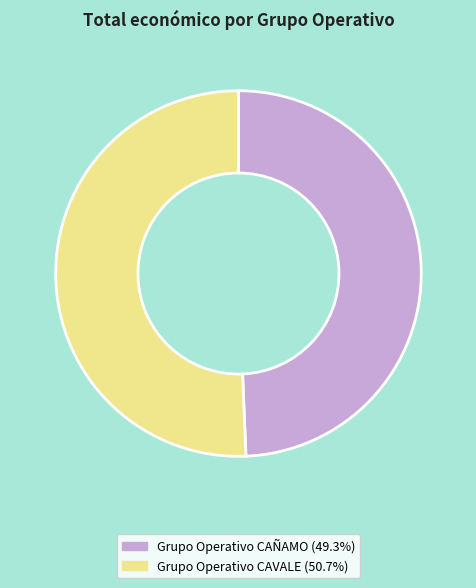

Is Grupo Operativo CAVALE the majority of the pie?

Yes